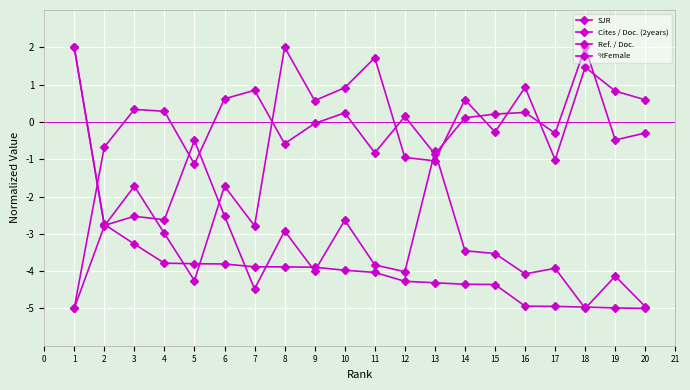

Which series has the largest total across all categories?

Ref. / Doc.